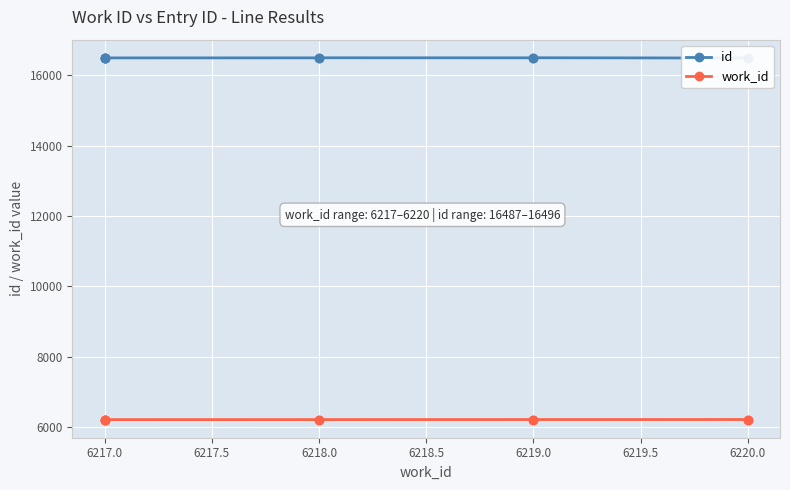

True or false: work_id and id intersect in this chart.

False